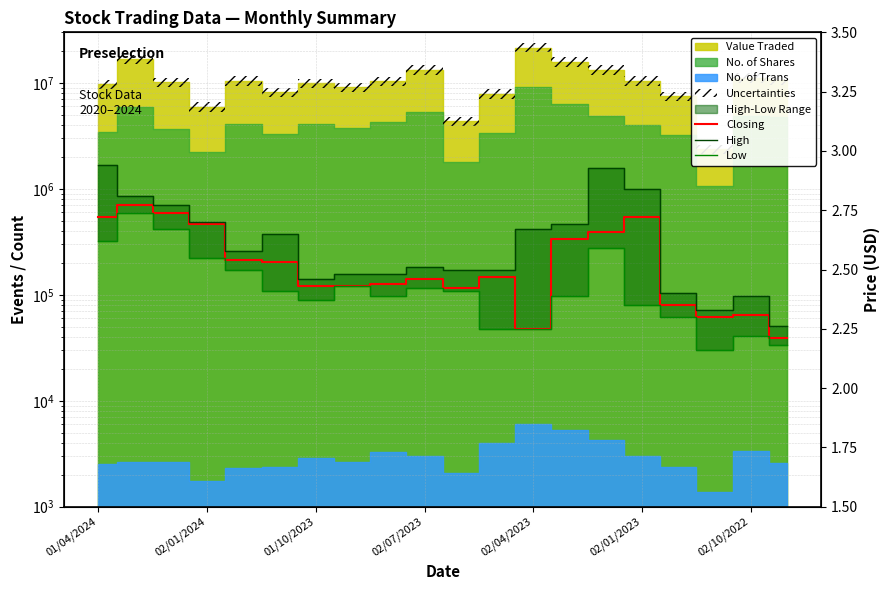

Is it true that Low equals 2.2 at 02/10/2022?

True